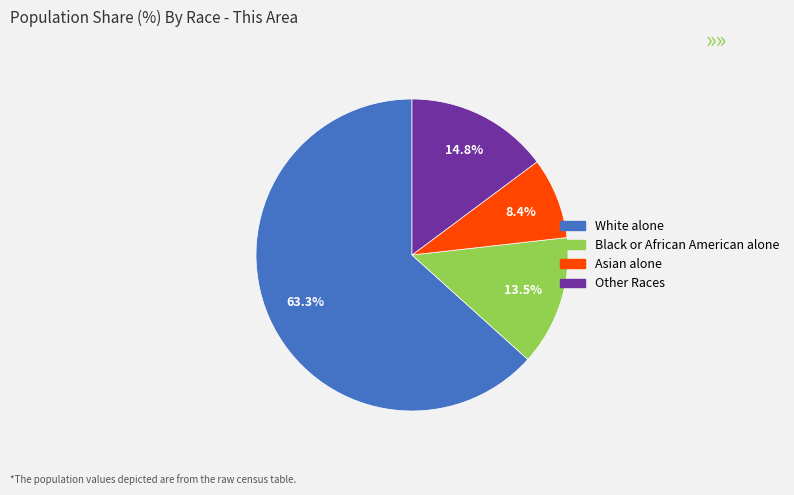

Between Asian alone and Other Races, which is larger?

Other Races